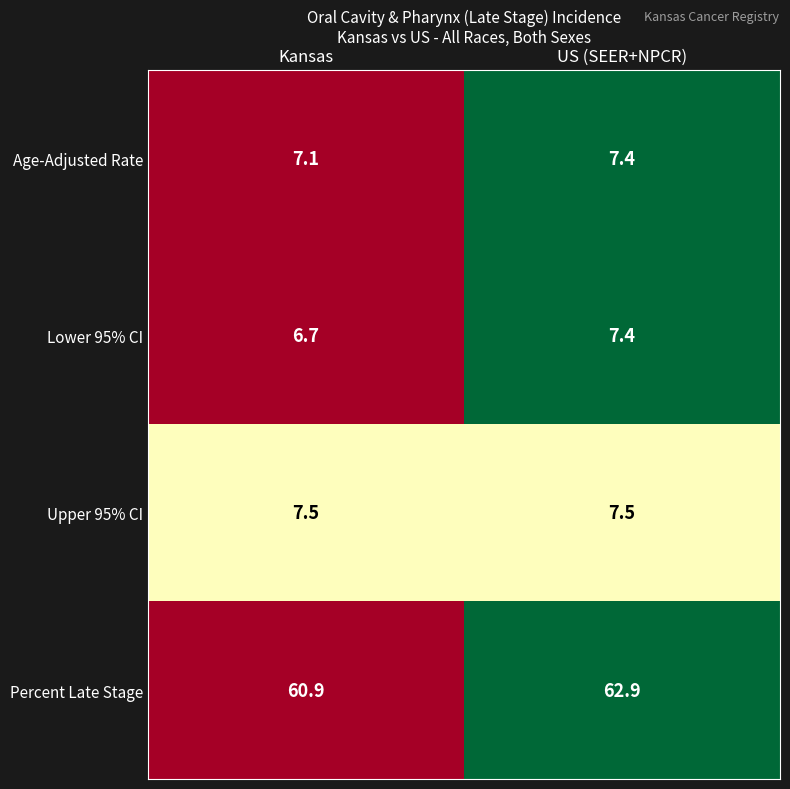

Count the number of categories in the chart.

2